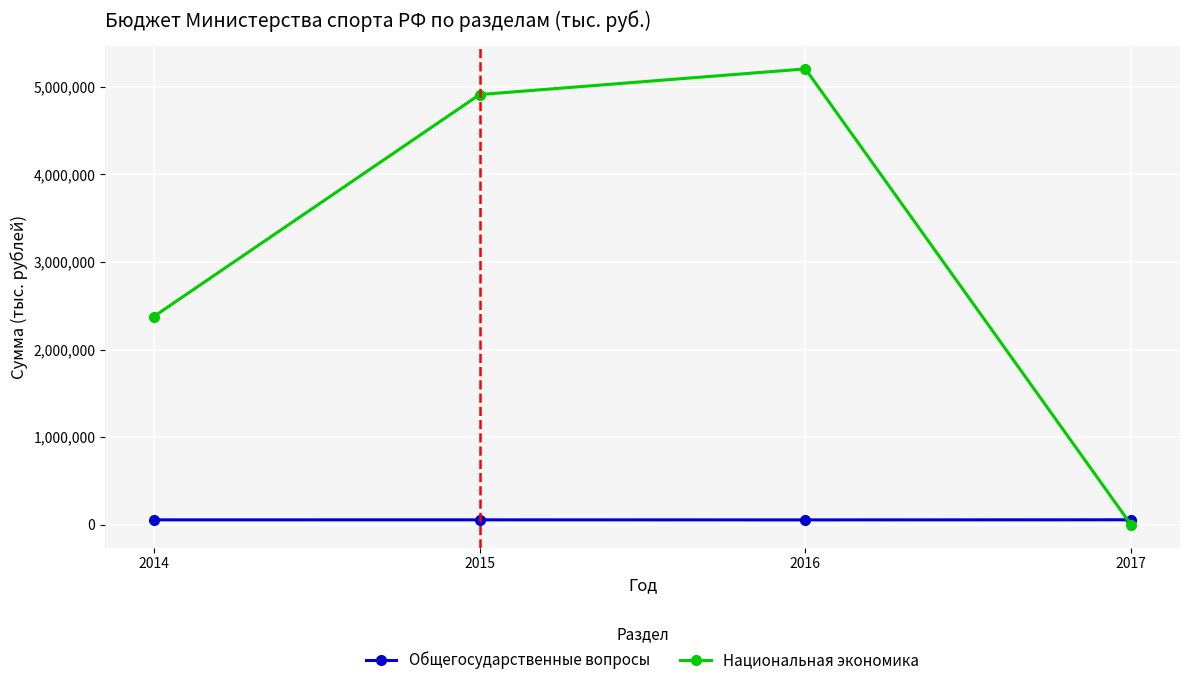

True or false: Национальная экономика and Общегосударственные вопросы intersect in this chart.

True